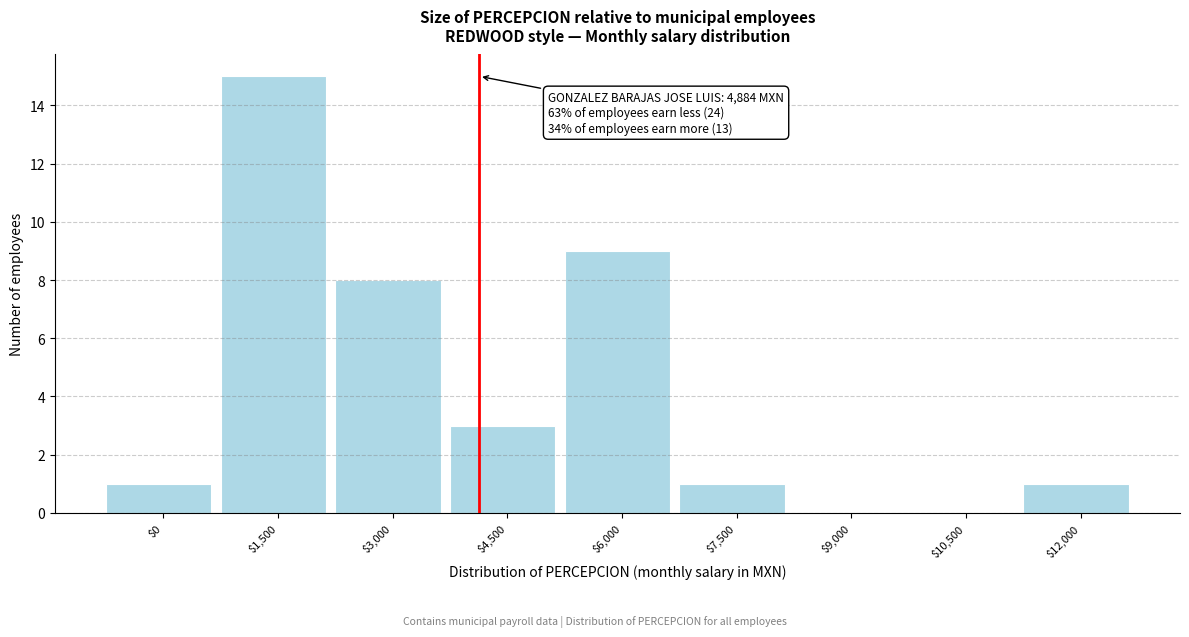

True or false: the data shows 0 at $12,000.

False